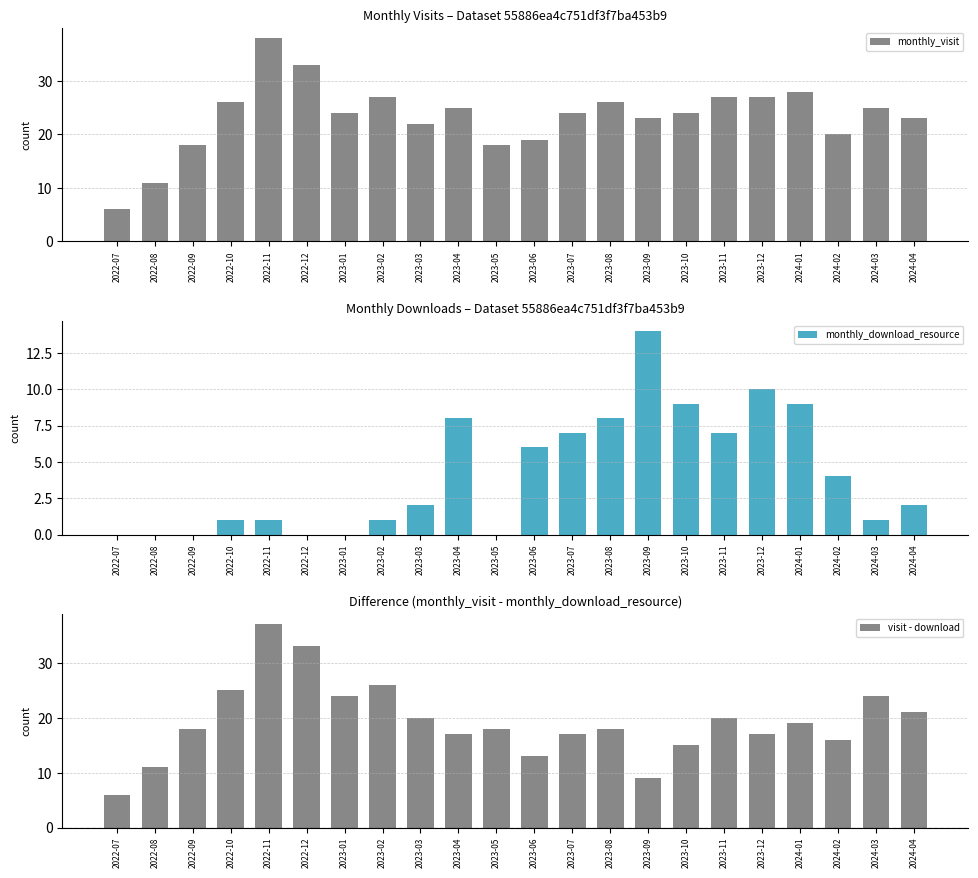

What is the value of the monthly_download_resource bar at the 22nd from the left?

2